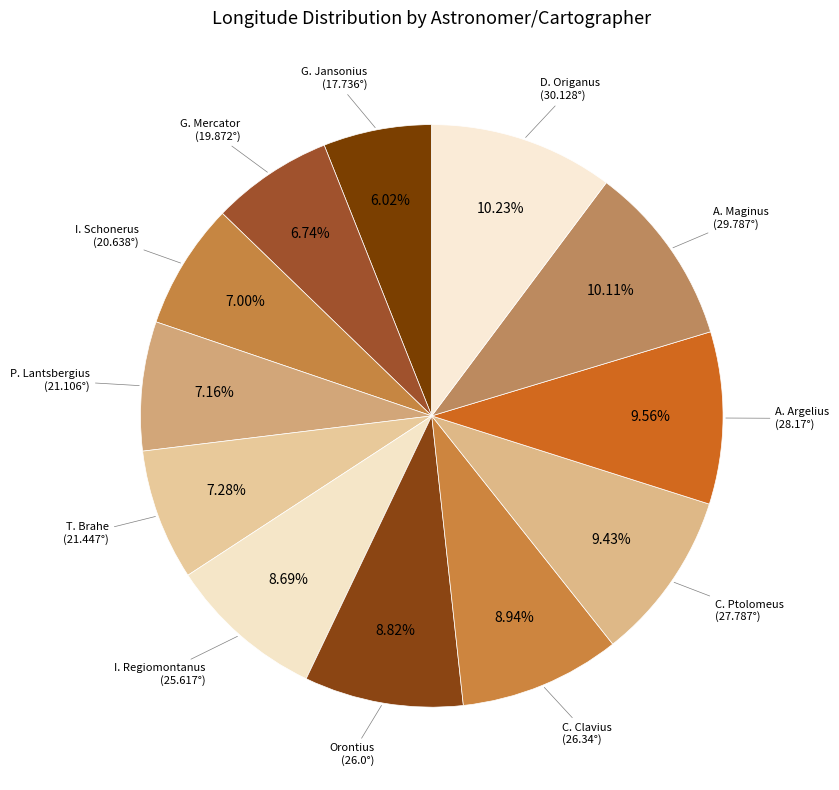

To the nearest percent, what portion does Orontius represent?

9%